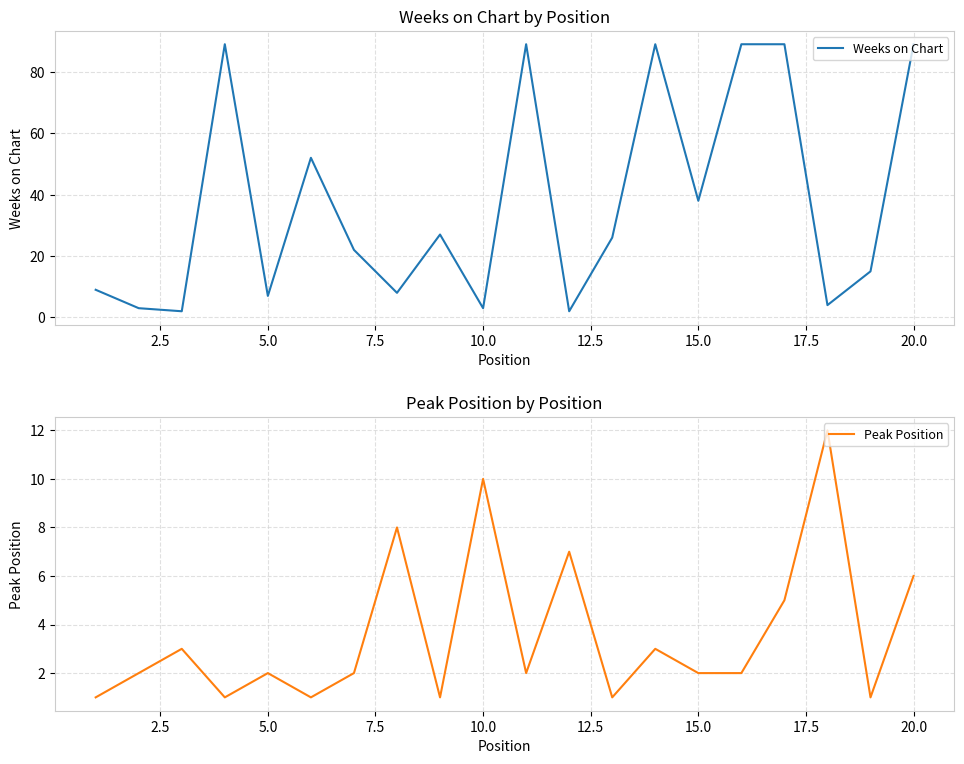

What is the highest value of the Weeks on Chart series?

89